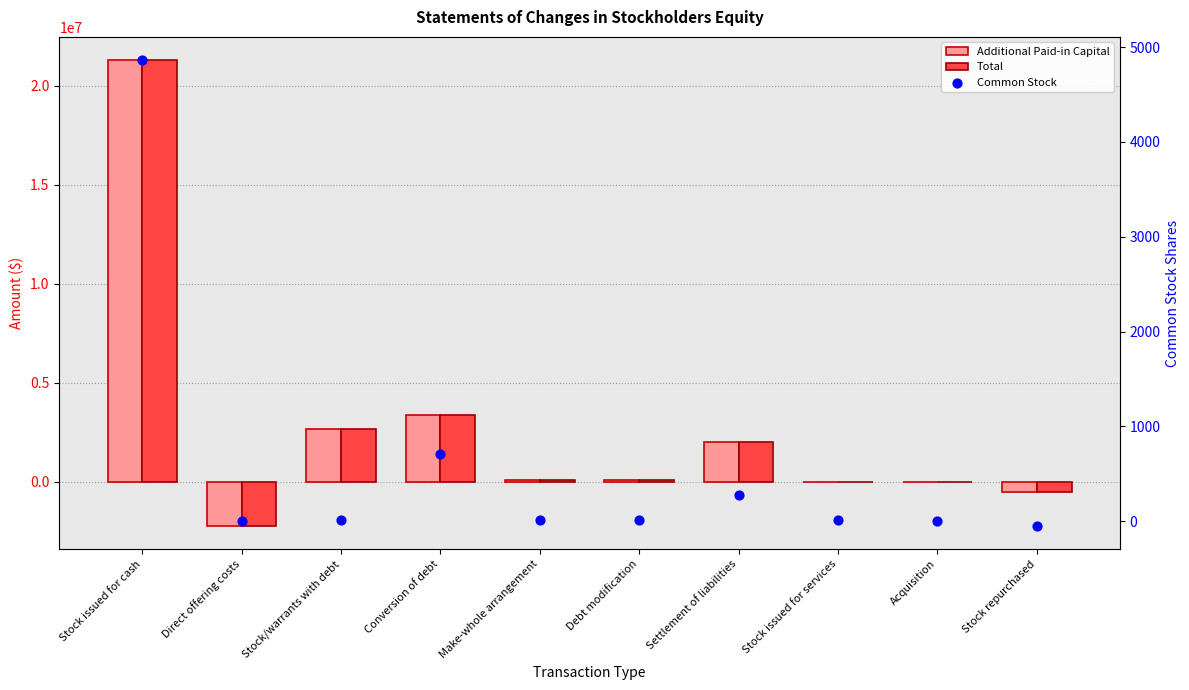

What are all the series names shown in the legend?

Additional Paid-in Capital, Total, Common Stock